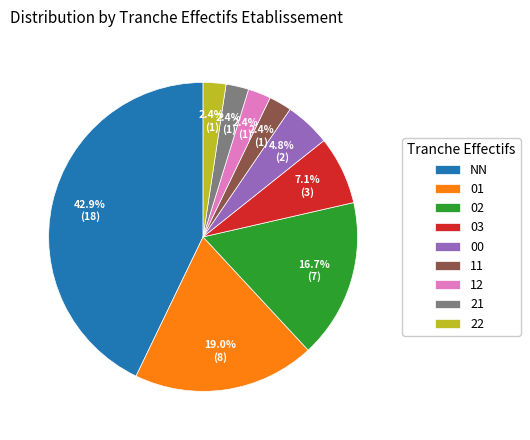

To the nearest percent, what is the average slice percentage?

11%